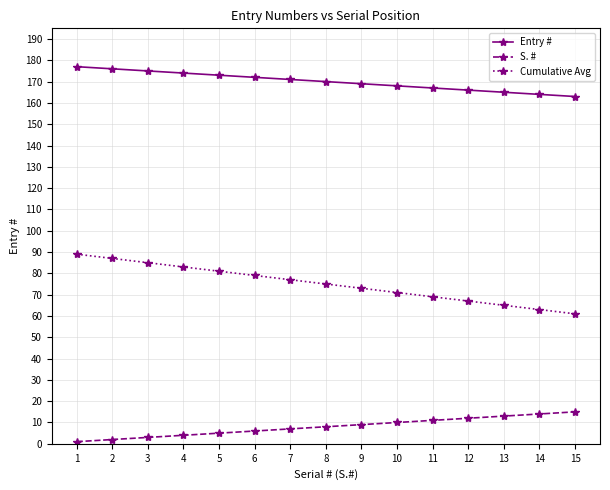

What is the sum of all Entry # values?

2550